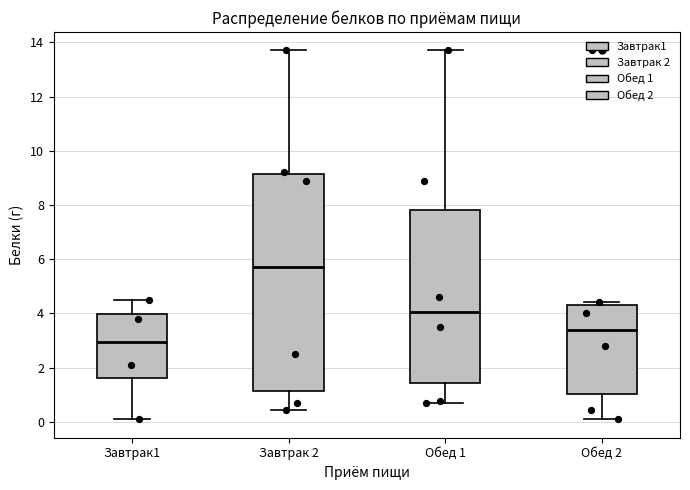

Which box is the tallest, from its lower edge to its upper edge?

Завтрак 2